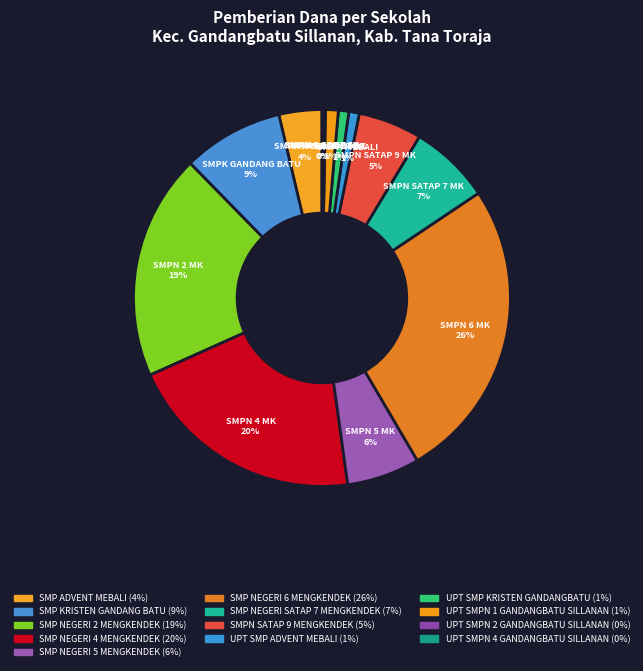

How many slices are in this pie chart?

13